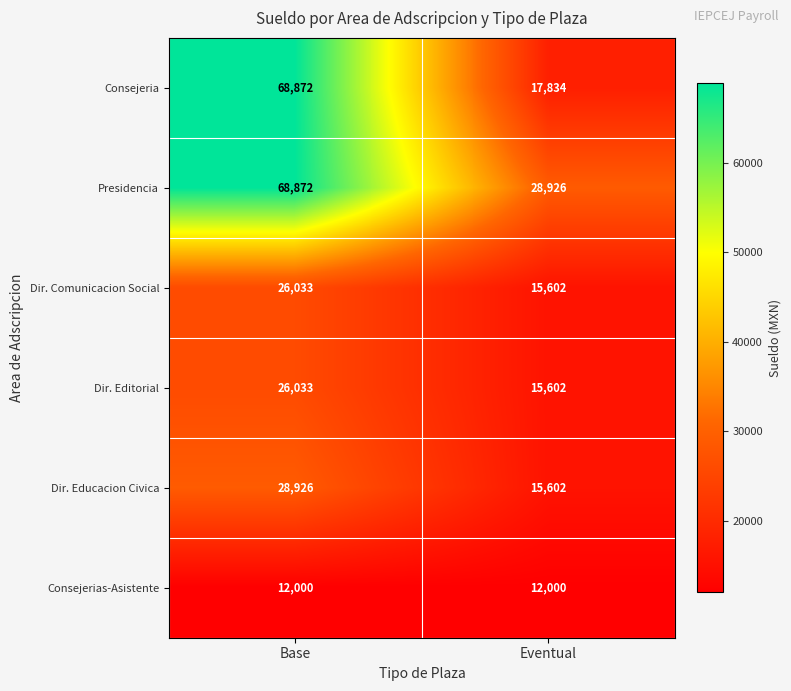

What is the total value across all series at Eventual?

105566